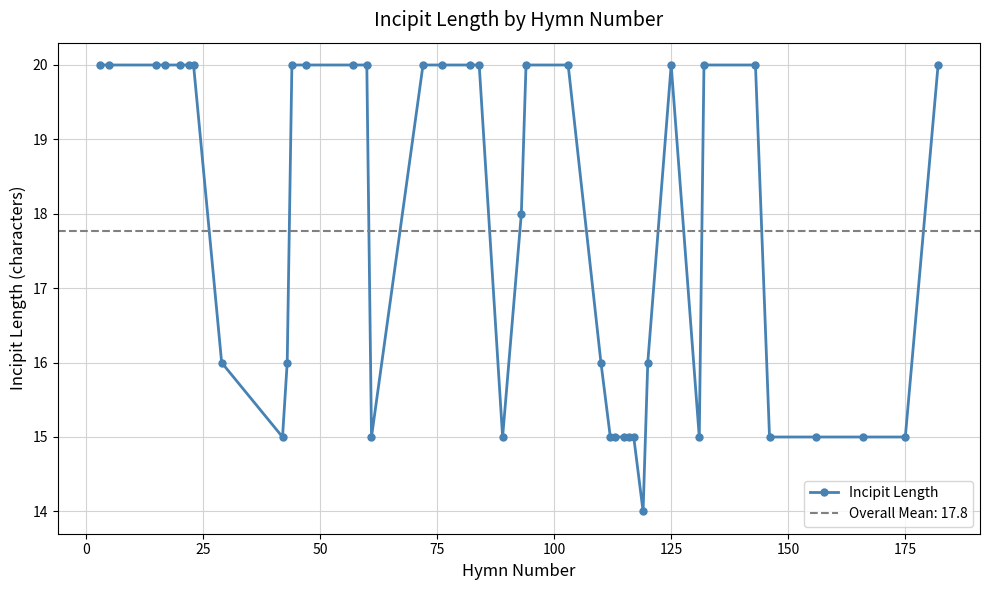

What is the minimum value for Incipit Length?

14